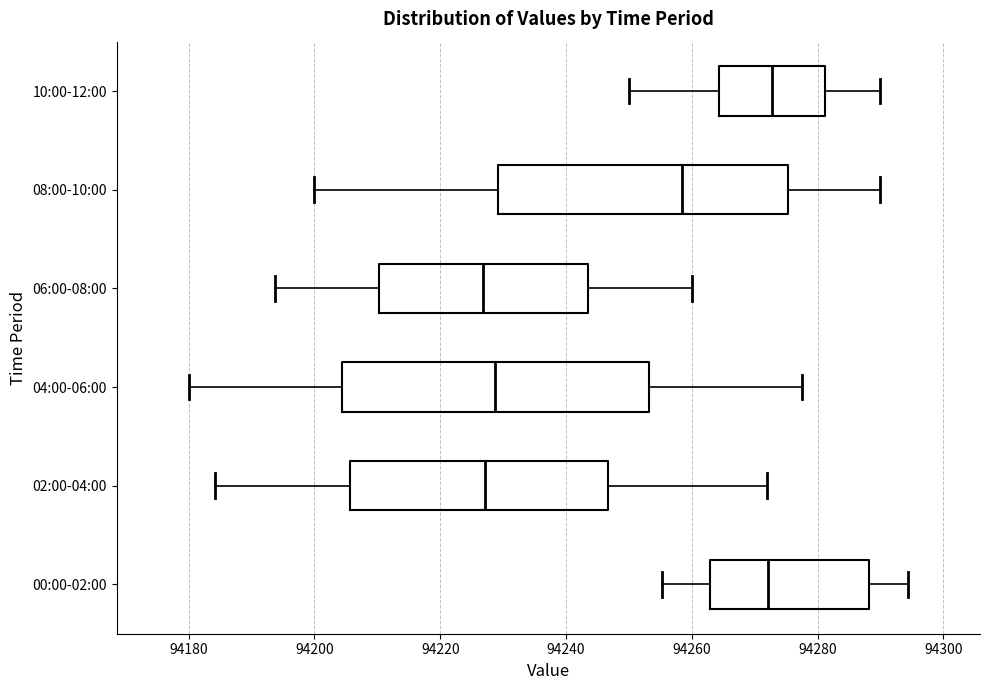

Reading bottom to top, read every box against the x-axis: the position of its median line, the range the box covers, and the ends of its whiskers. The values are not printed on the chart, so give them approximately, as read against the axis.

00:00-02:00: median 94272, box 94262 to 94288, whiskers 94256 to 94294
02:00-04:00: median 94228, box 94206 to 94246, whiskers 94184 to 94272
04:00-06:00: median 94228, box 94204 to 94254, whiskers 94180 to 94278
06:00-08:00: median 94226, box 94210 to 94244, whiskers 94194 to 94260
08:00-10:00: median 94258, box 94230 to 94276, whiskers 94200 to 94290
10:00-12:00: median 94272, box 94264 to 94282, whiskers 94250 to 94290